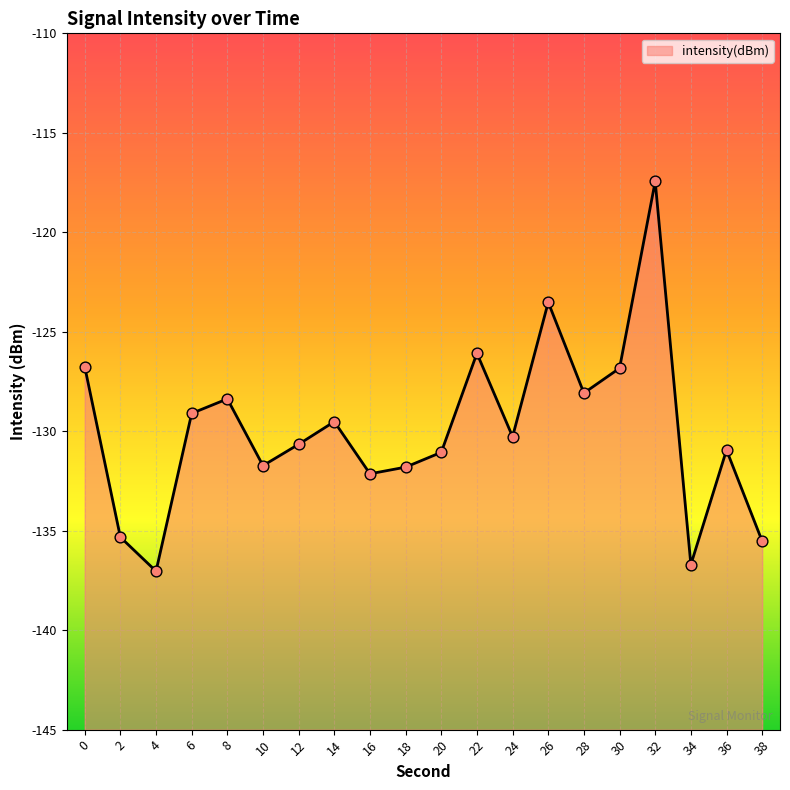

What is the change in value from 0 to 8?

-1.6